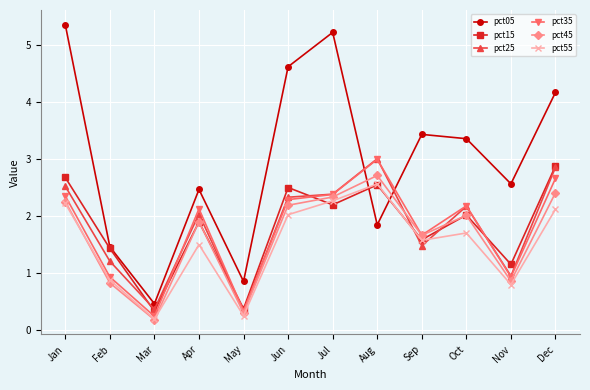

Where is the first local maximum for pct25?

Apr